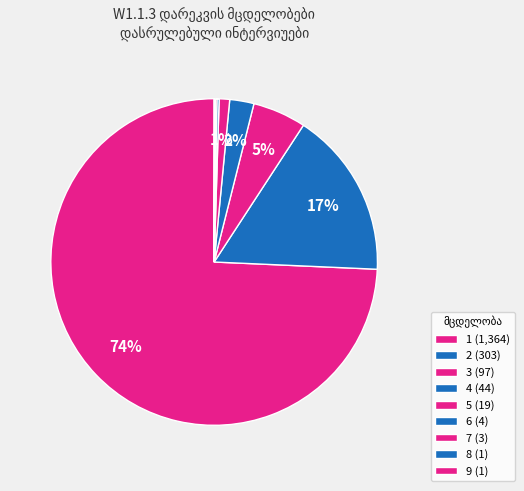

What is the change in value from 3 to 6?

-93